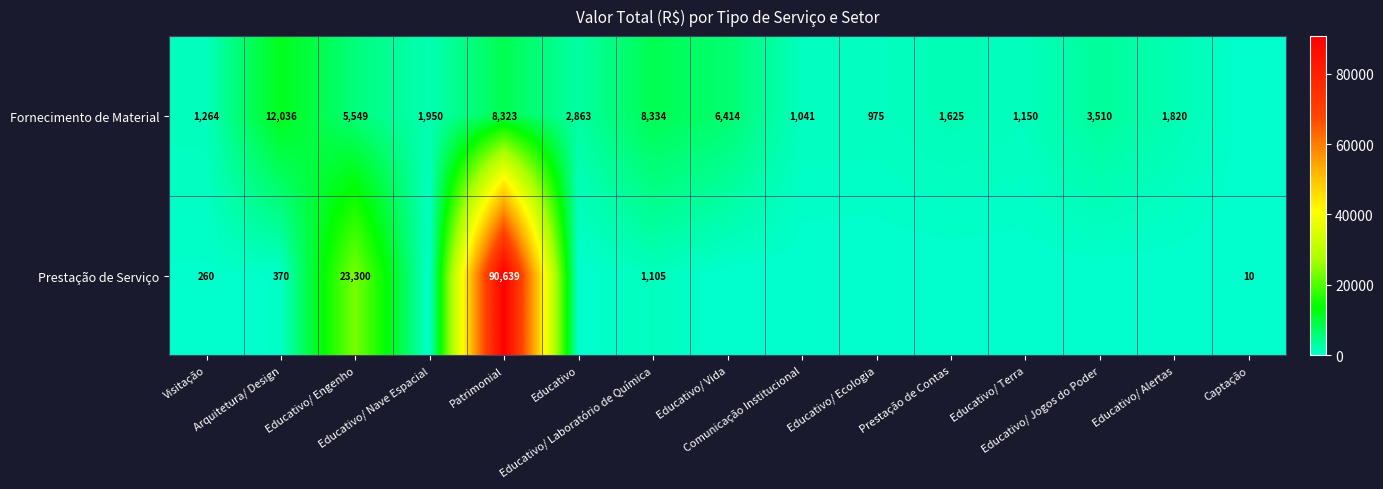

The value of Fornecimento de Material at Educativo/ Terra is 1150.0. True or false?

True